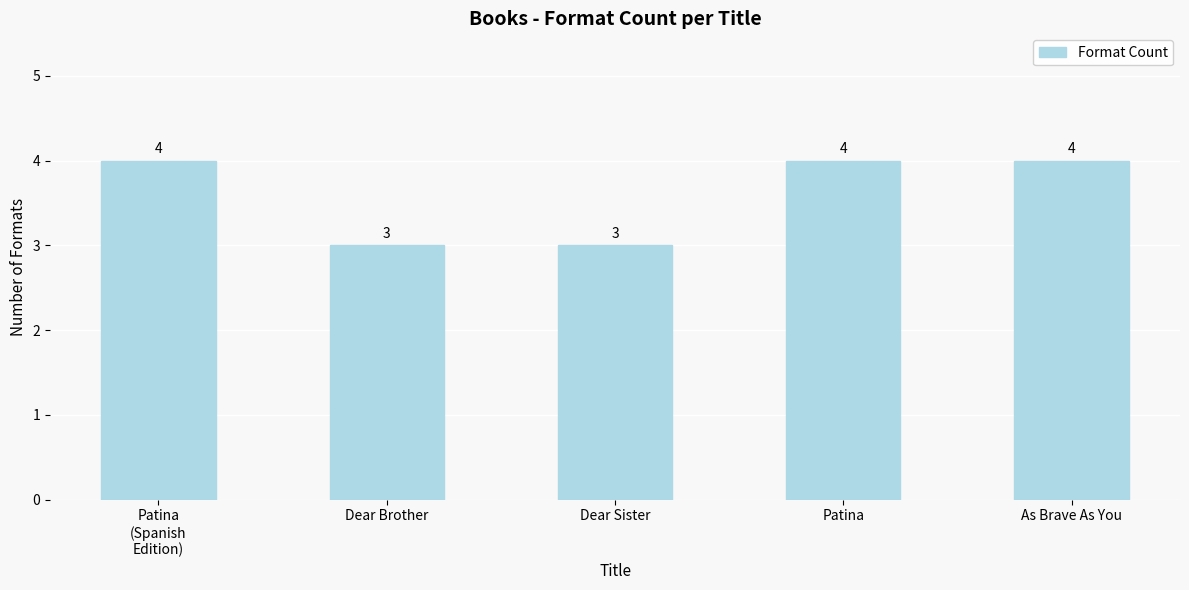

Read the value at Dear Brother.

3